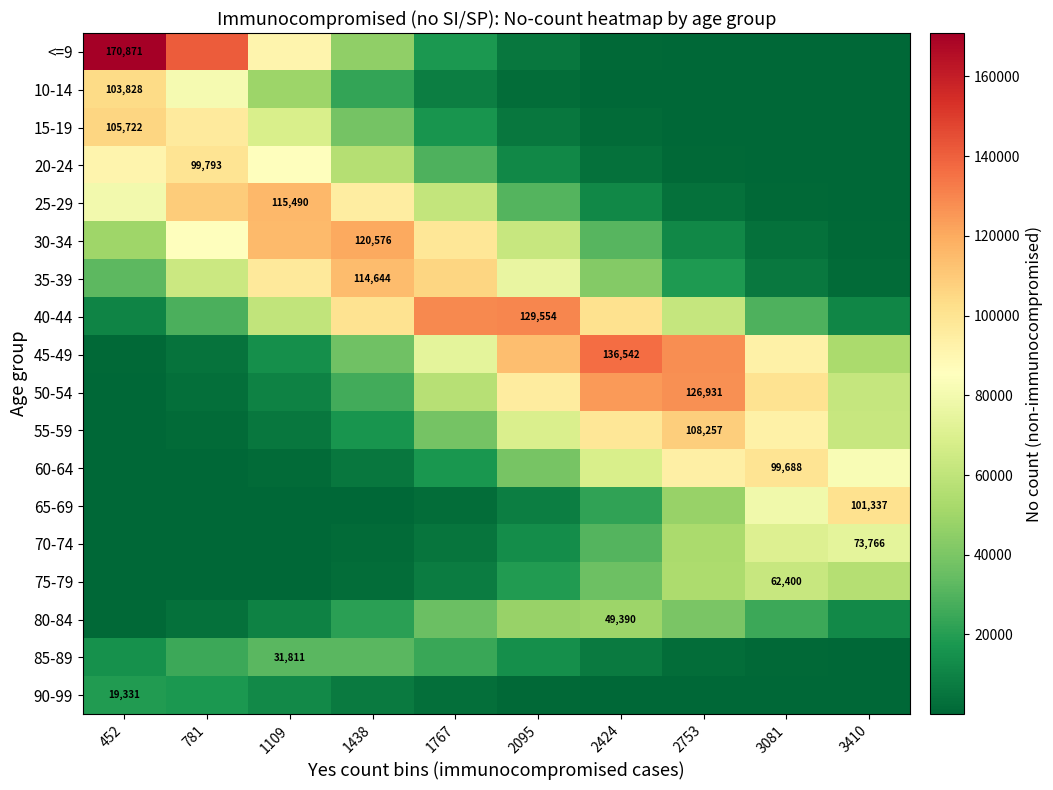

Which has a higher value, 3081 or 3410?

3081